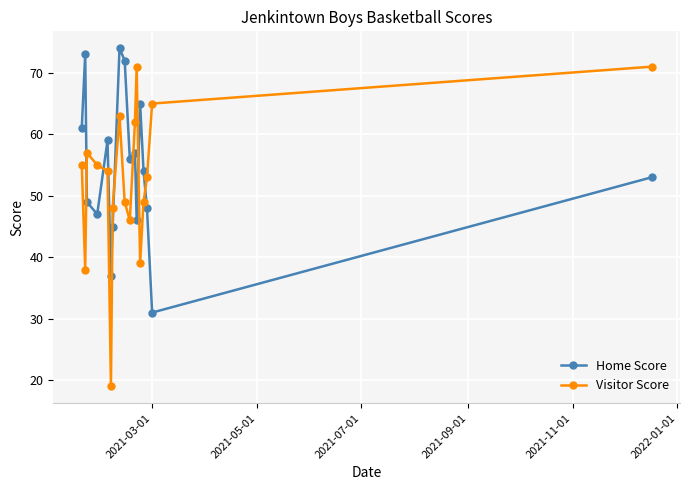

Which series has the widest spread of values?

Visitor Score